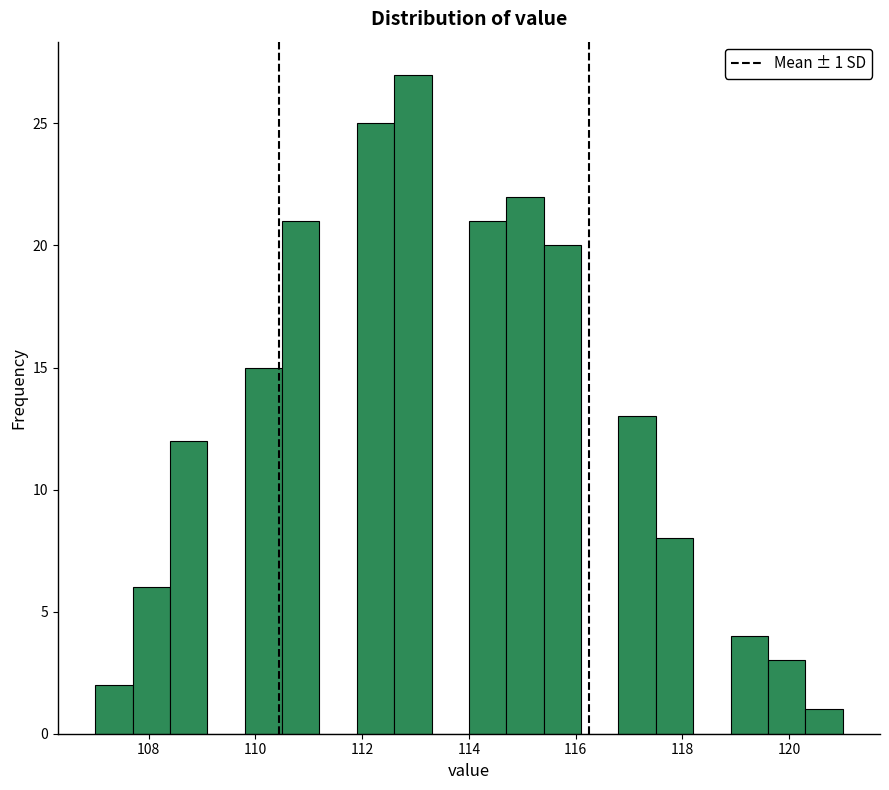

Around what value on the x-axis is the tallest bar? Give the approximate position of its centre, as read against the axis.

113.0